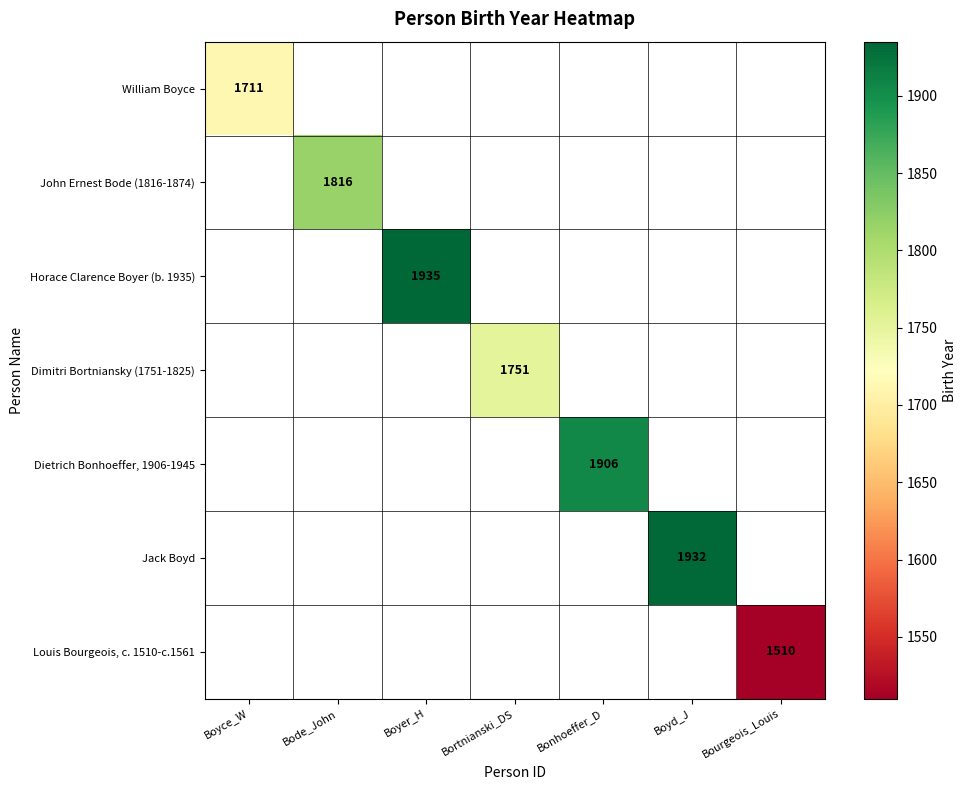

The value of Jack Boyd at Boyd_J is 3435. True or false?

False